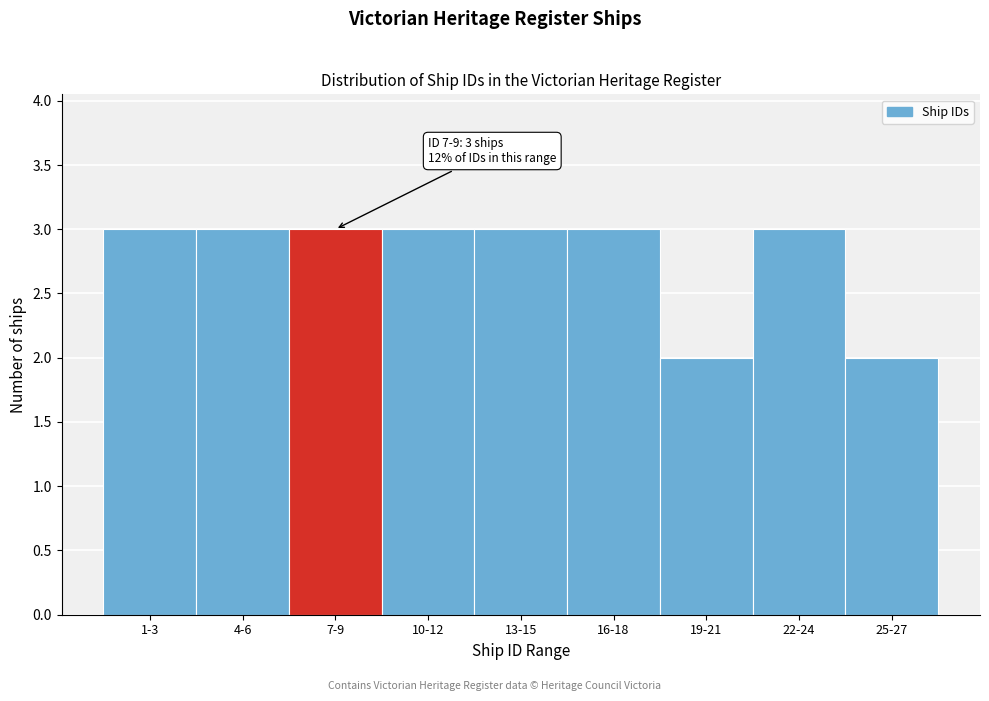

Reading left to right, transcribe all the data shown in this chart.

3	3	3	3	3	3	2	3	2